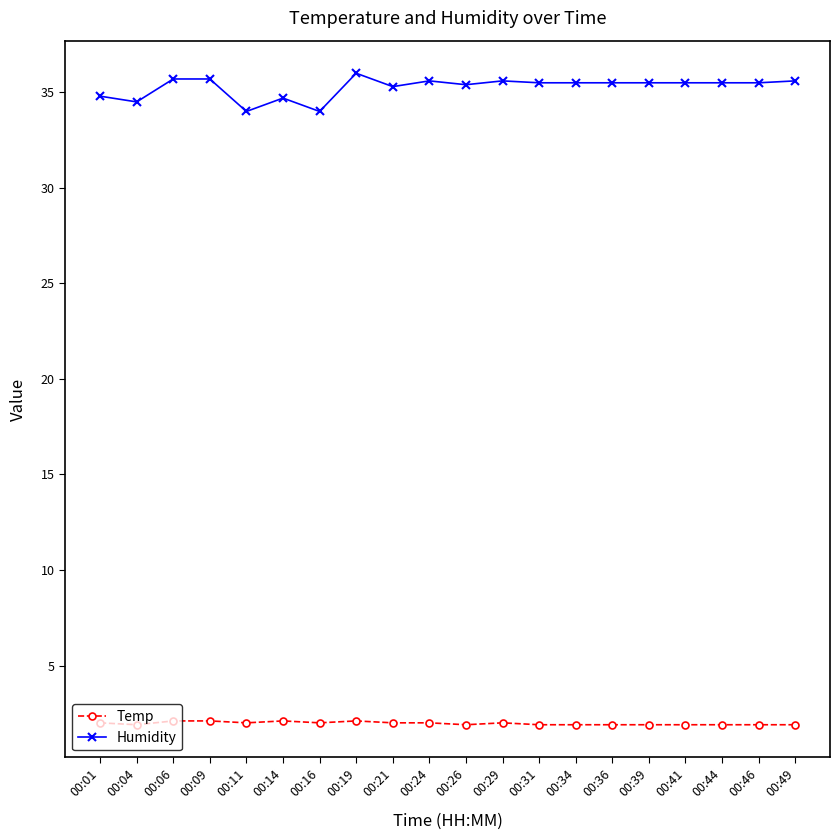

What is the total value across all series at 00:06?

37.8